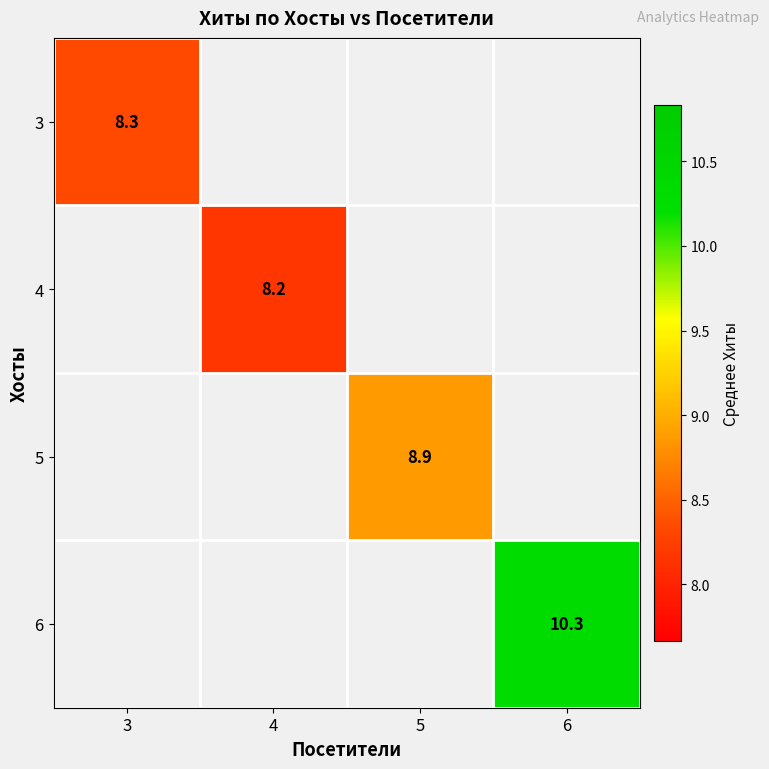

At which label does 3 reach its minimum?

3